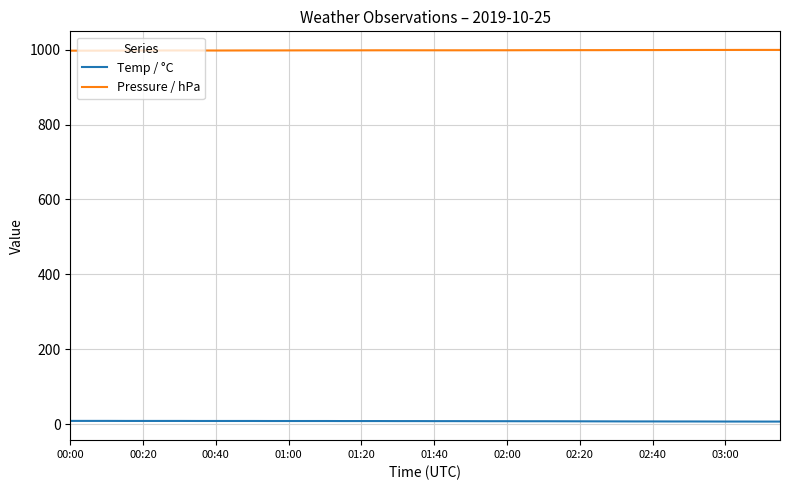

True or false: Pressure / hPa and Temp / °C cross at least once.

False